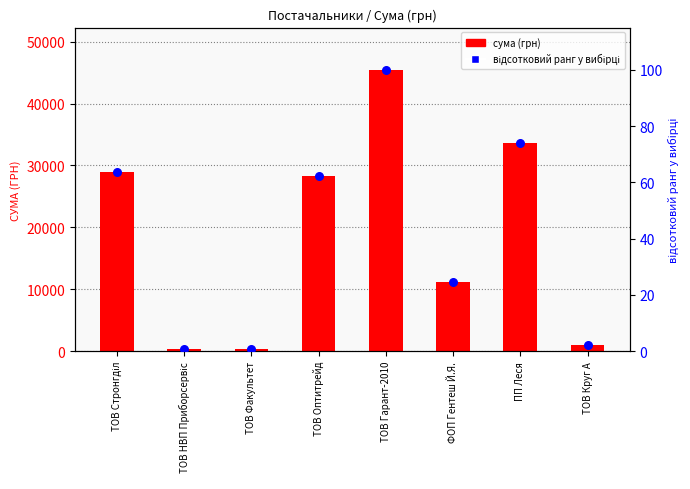

What is the total value across all series at ТОВ НВП Приборсервіс?

434.8